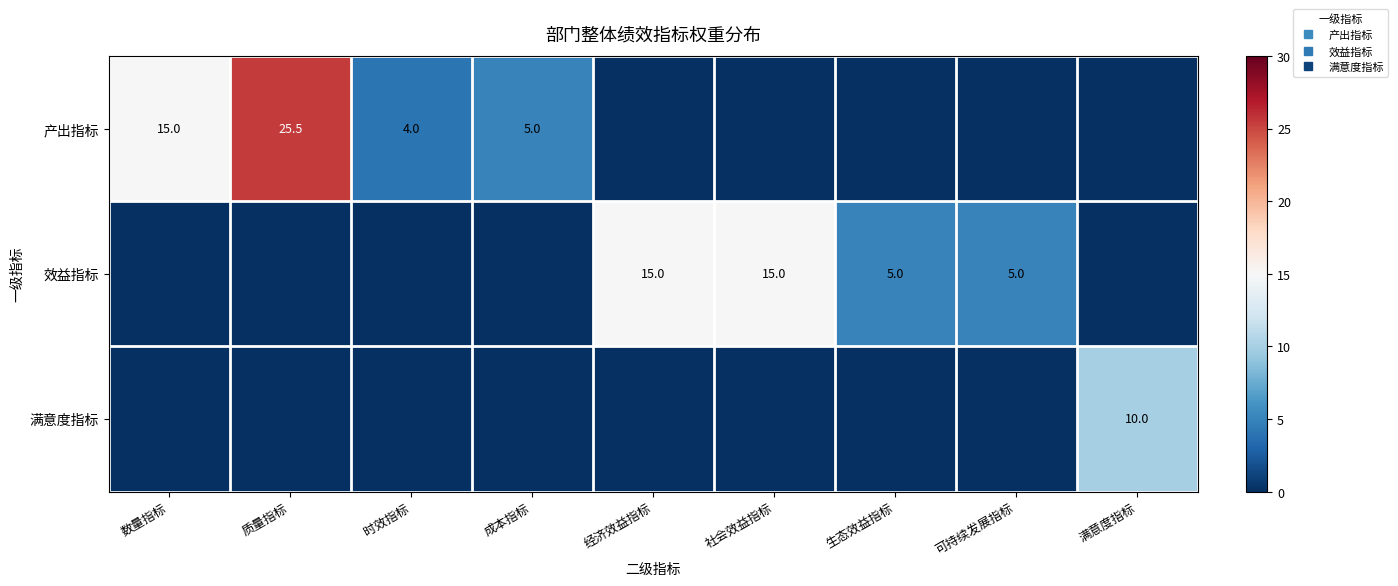

The value of 效益指标 at 时效指标 is 8.9. True or false?

False